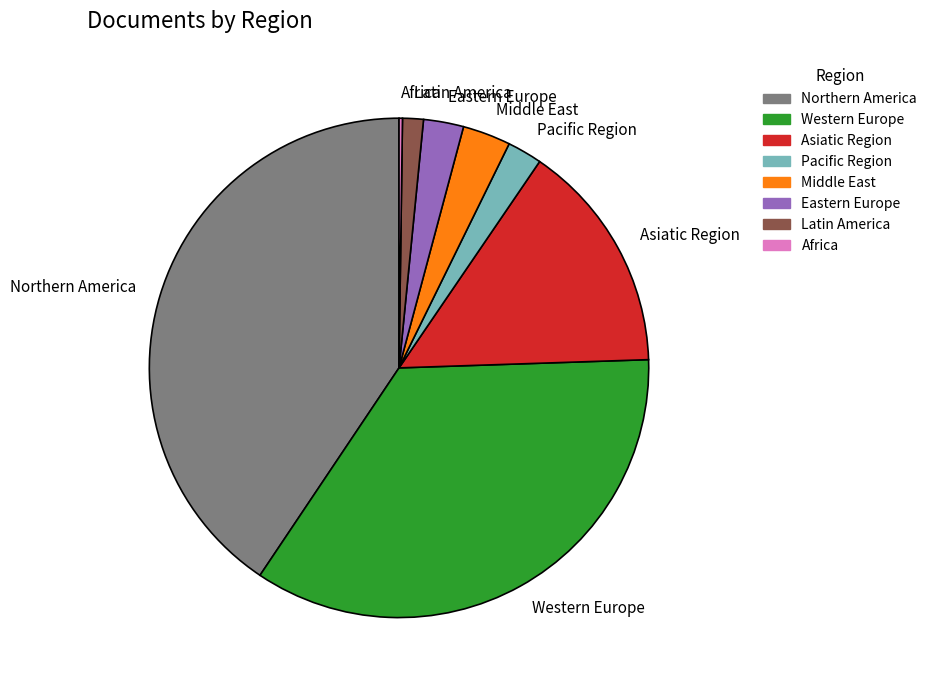

Do Western Europe and Middle East together represent more than half of the pie?

No